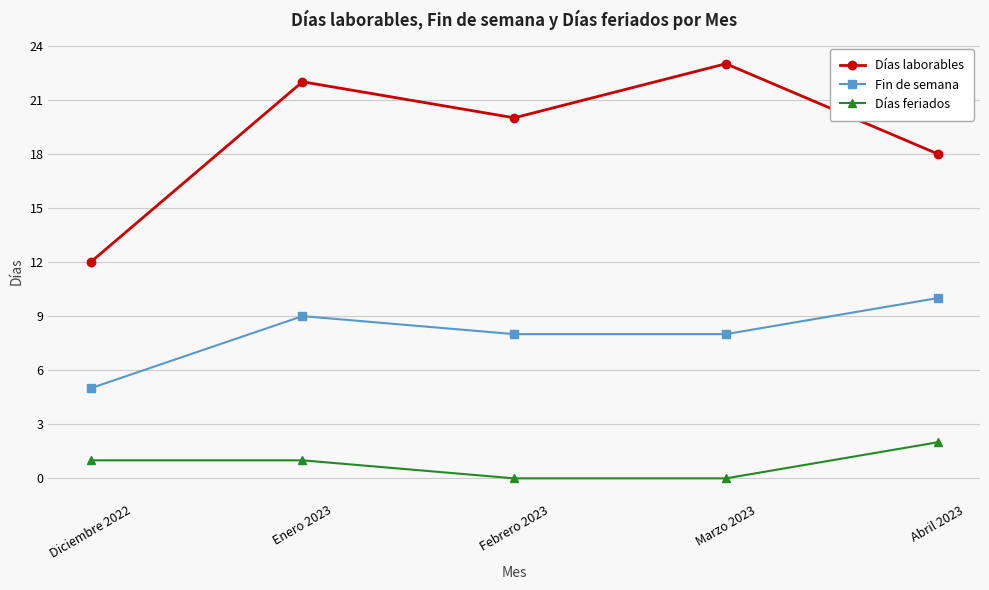

Does the chart display data point markers on the line(s)?

Yes